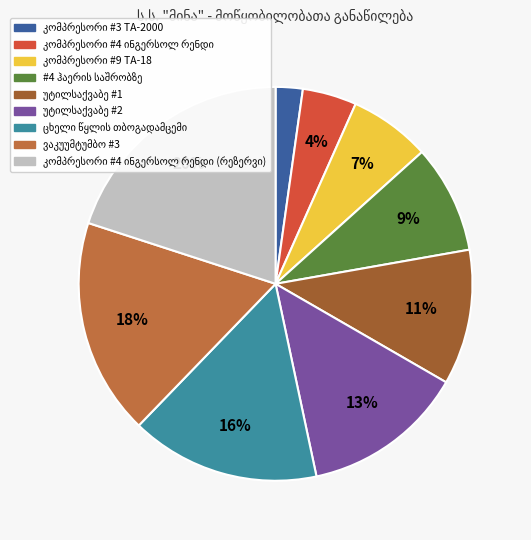

Is there any slice that represents more than half of the pie?

No